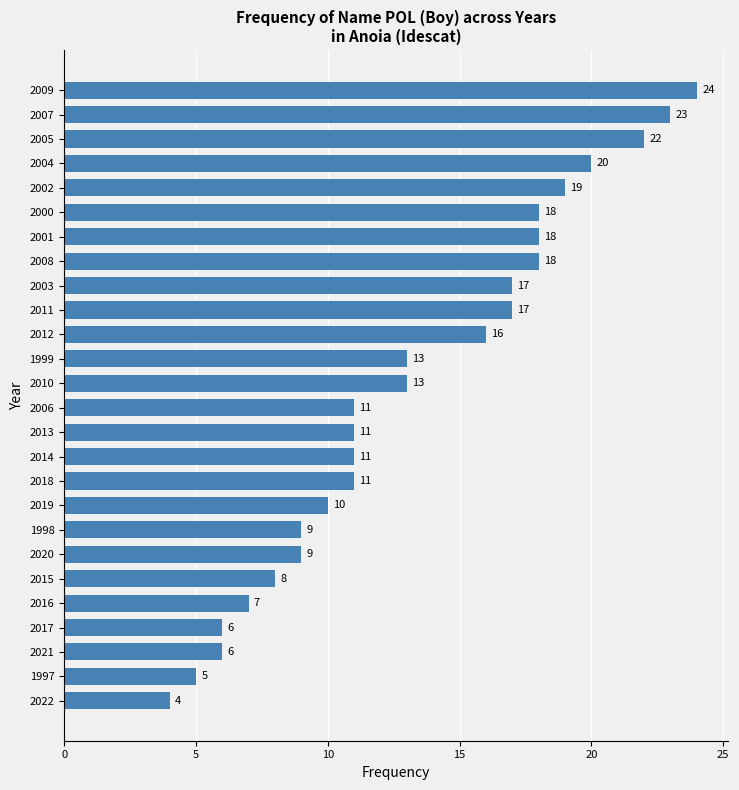

How many bars are there in total?

26